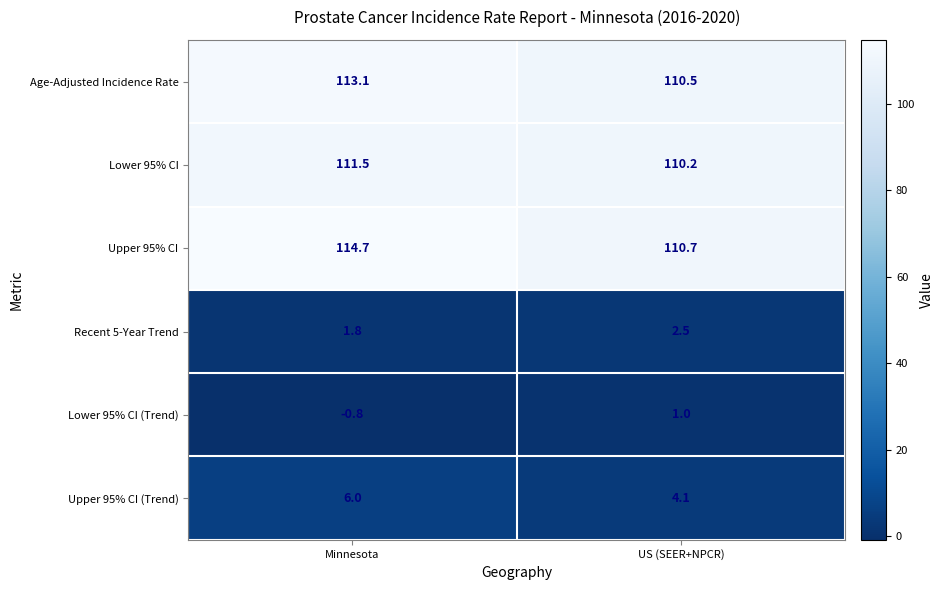

At how many categories does at least one series exceed 57?

2